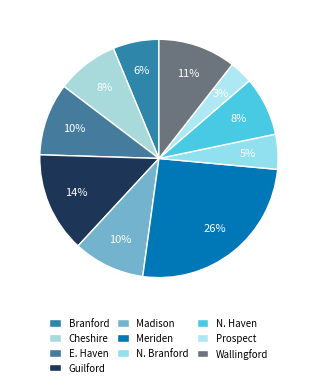

Is there any slice that represents more than half of the pie?

No